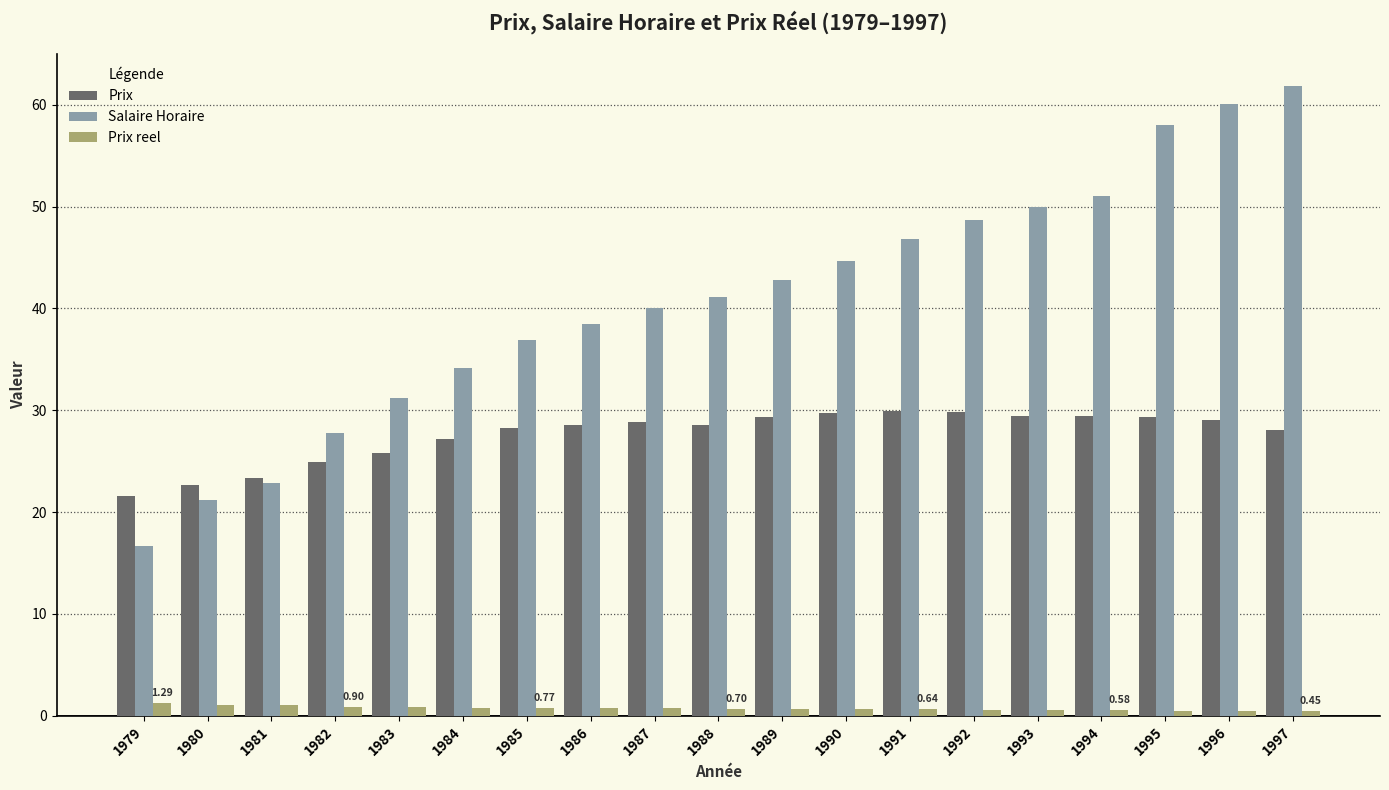

What is the total value across all series at 1992?

79.1